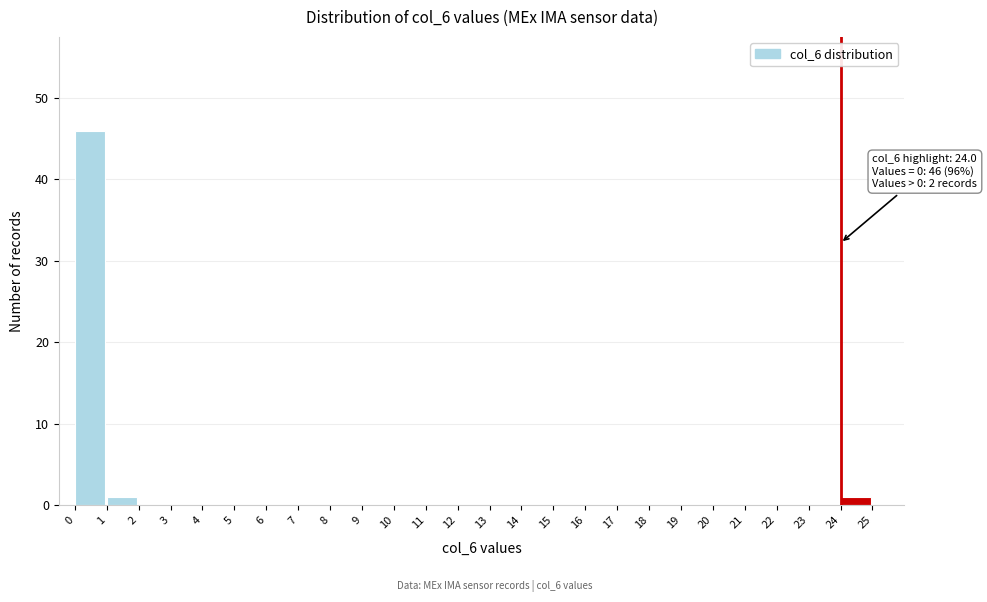

Over which range of the x-axis is the bar tallest?

0 to 1